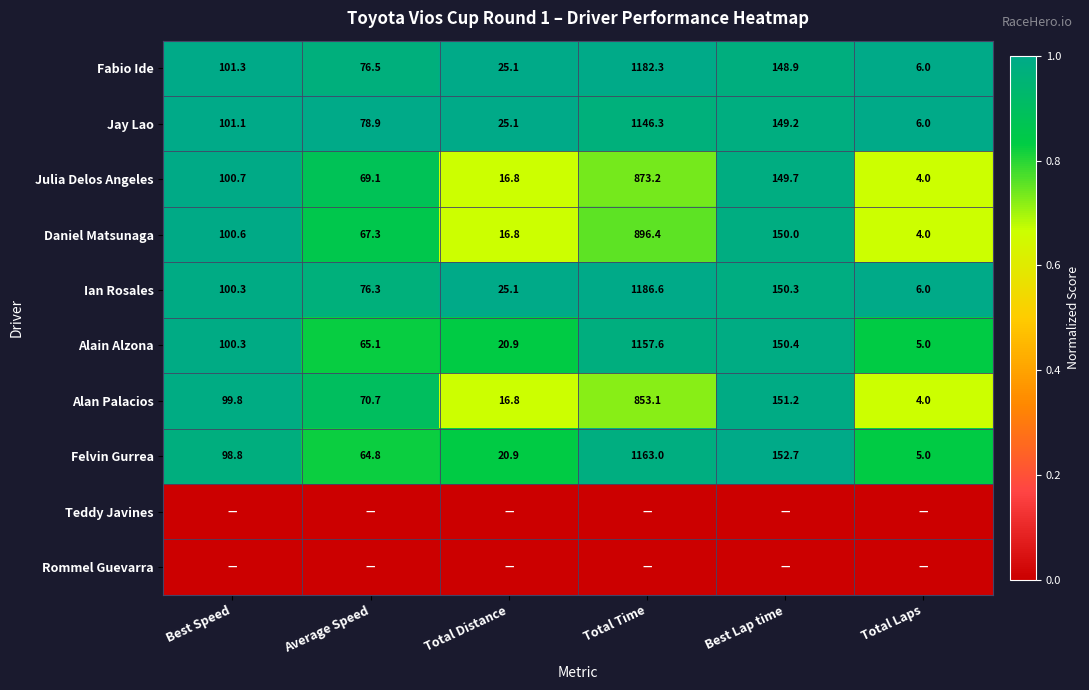

Is it true that Felvin Gurrea equals 45.4 at Best Speed?

False